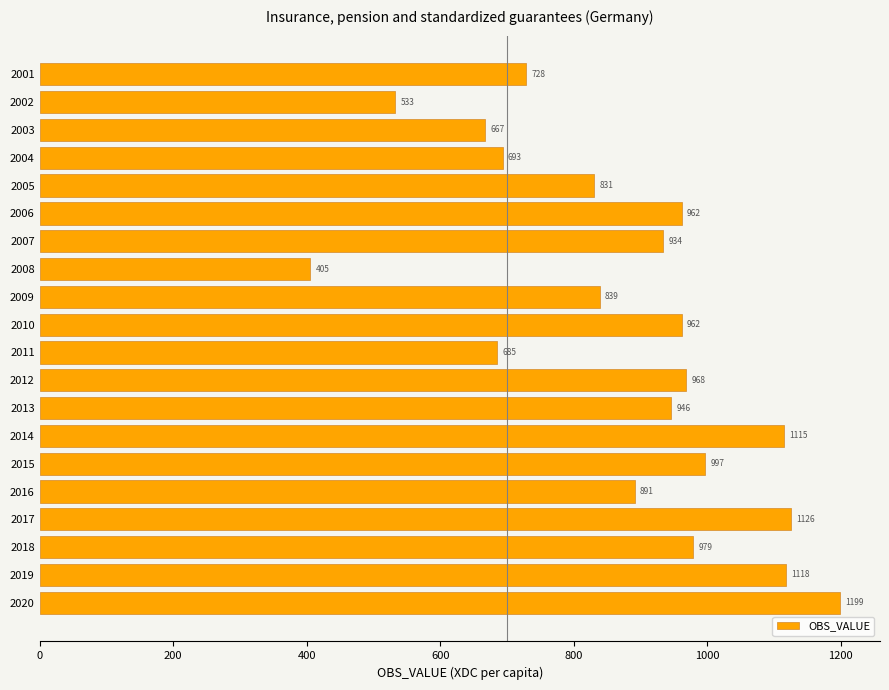

What is the value of the 8th bar from the top?

405.2